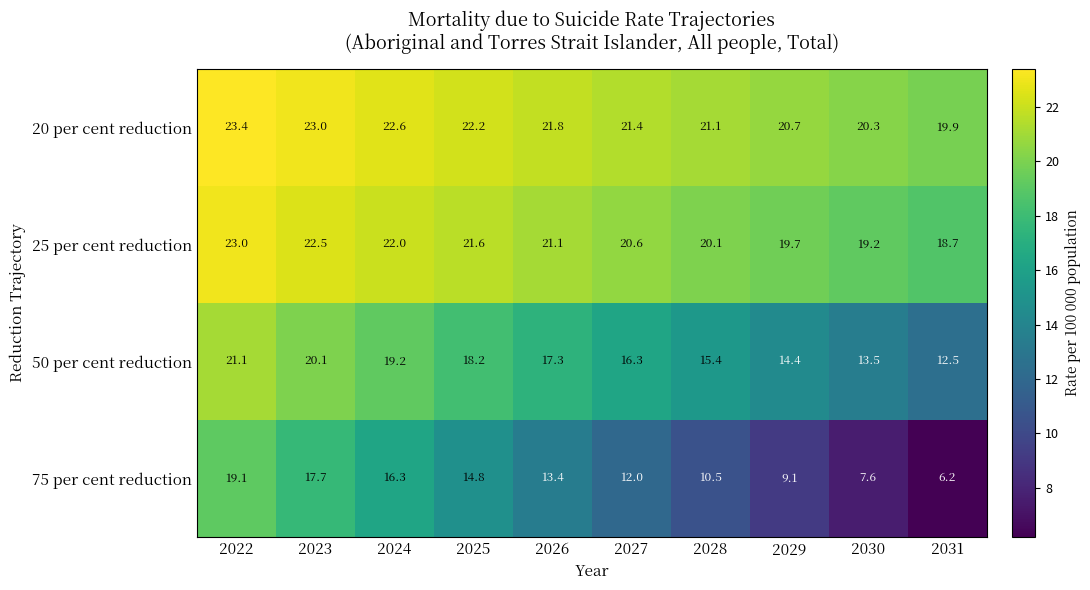

Rank the series by their maximum value, from lowest to highest.

75 per cent reduction, 50 per cent reduction, 25 per cent reduction, 20 per cent reduction